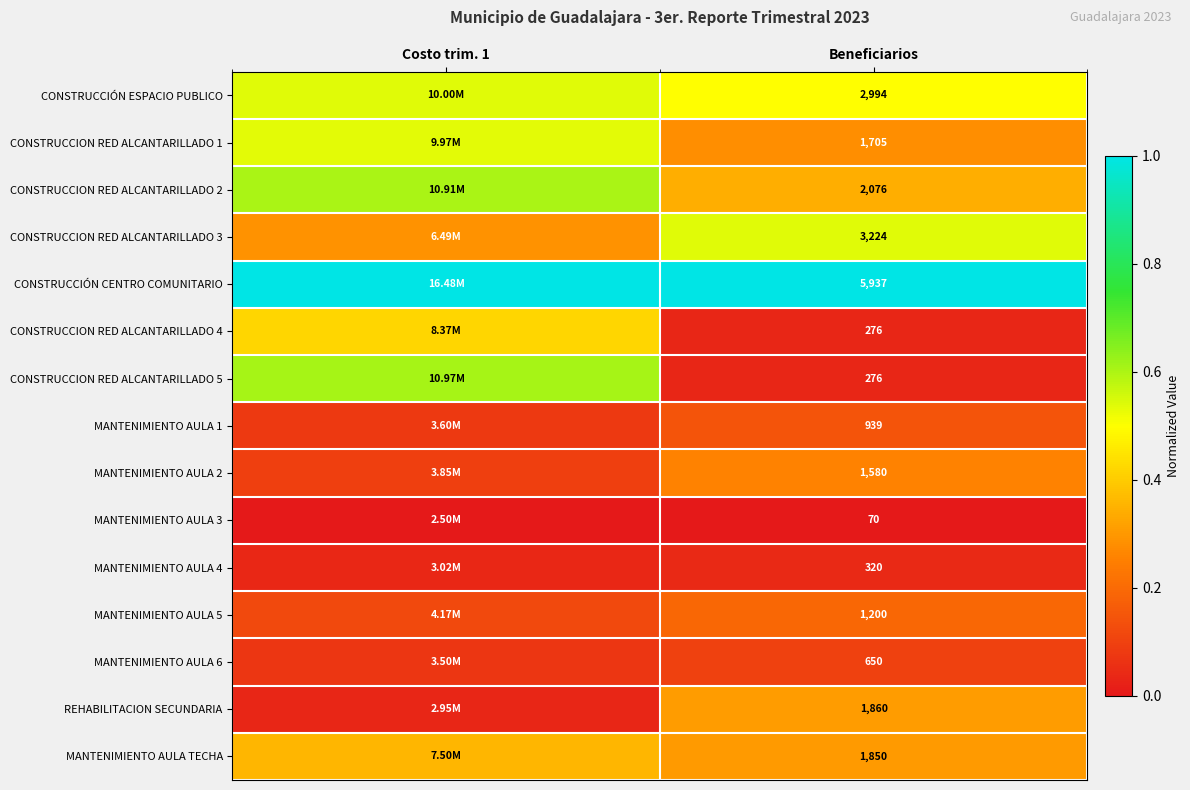

The CONSTRUCCION RED ALCANTARILLADO 3 series shows 0.4 at Costo trim. 1. True or false?

False